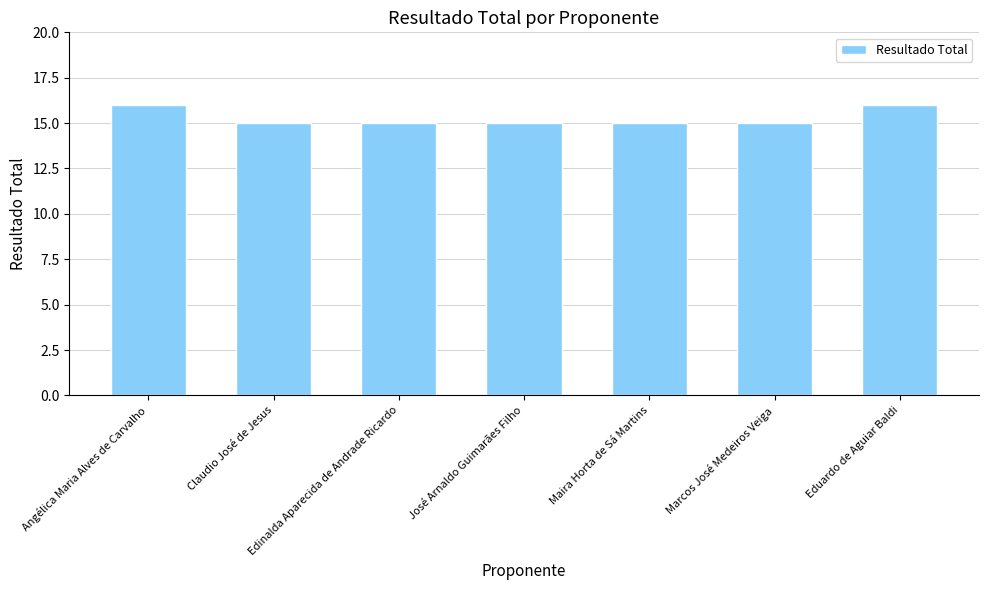

What is the average value?

15